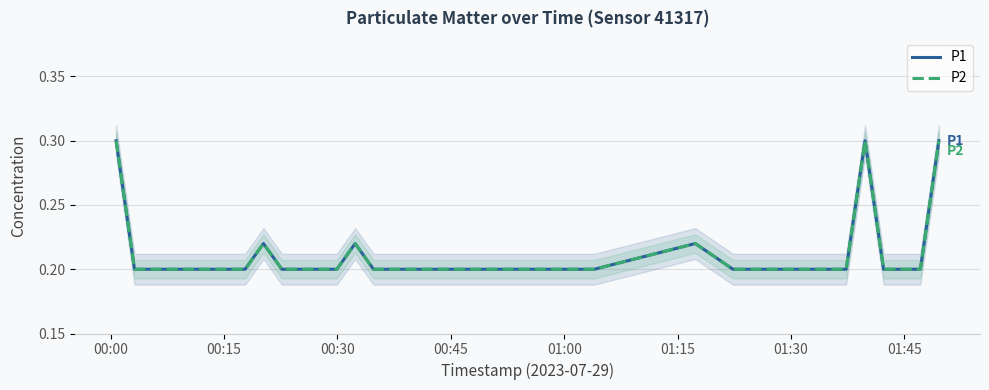

Reading left to right, extract all data points from this chart.

P1: 0.3	0.2	0.2	0.2	0.2	0.2	0.2	0.2	0.2	0.2	0.2	0.2	0.2	0.2	0.2	0.2	0.2	0.2	0.2	0.2	0.2	0.2	0.2	0.2	0.2	0.2	0.2	0.2	0.2	0.2	0.2	0.2	0.2	0.2	0.2	0.3	0.2	0.2	0.2	0.3
P2: 0.3	0.2	0.2	0.2	0.2	0.2	0.2	0.2	0.2	0.2	0.2	0.2	0.2	0.2	0.2	0.2	0.2	0.2	0.2	0.2	0.2	0.2	0.2	0.2	0.2	0.2	0.2	0.2	0.2	0.2	0.2	0.2	0.2	0.2	0.2	0.3	0.2	0.2	0.2	0.3